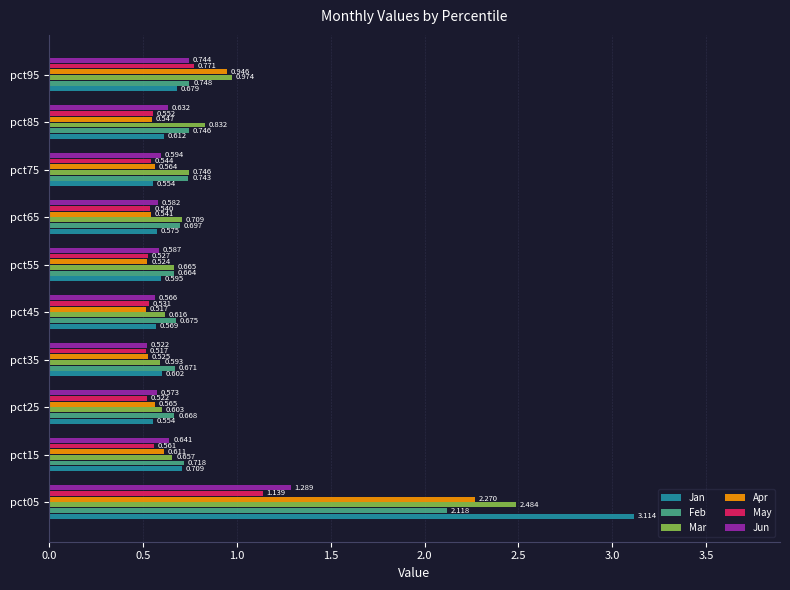

Which series has the largest total across all categories?

Mar